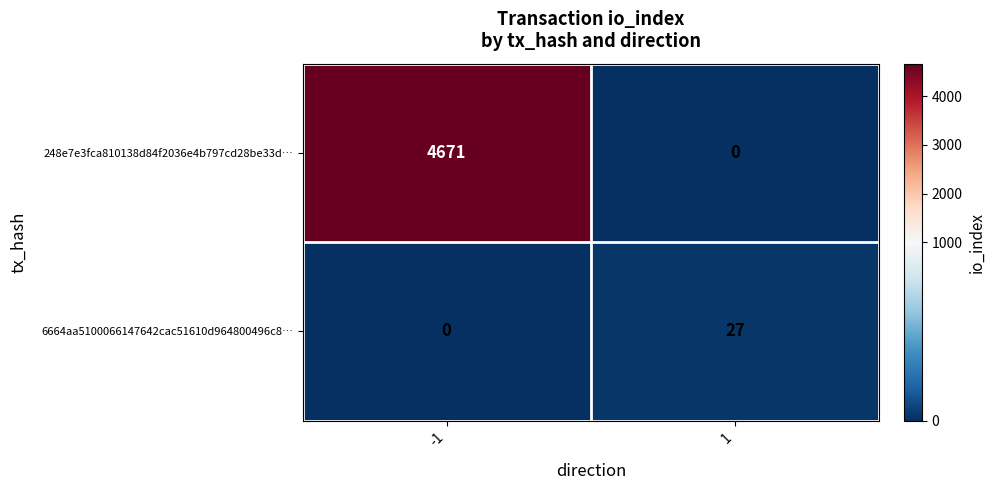

What is the average value of the 6664aa5100066147642cac51610d964800496c8… series?

14